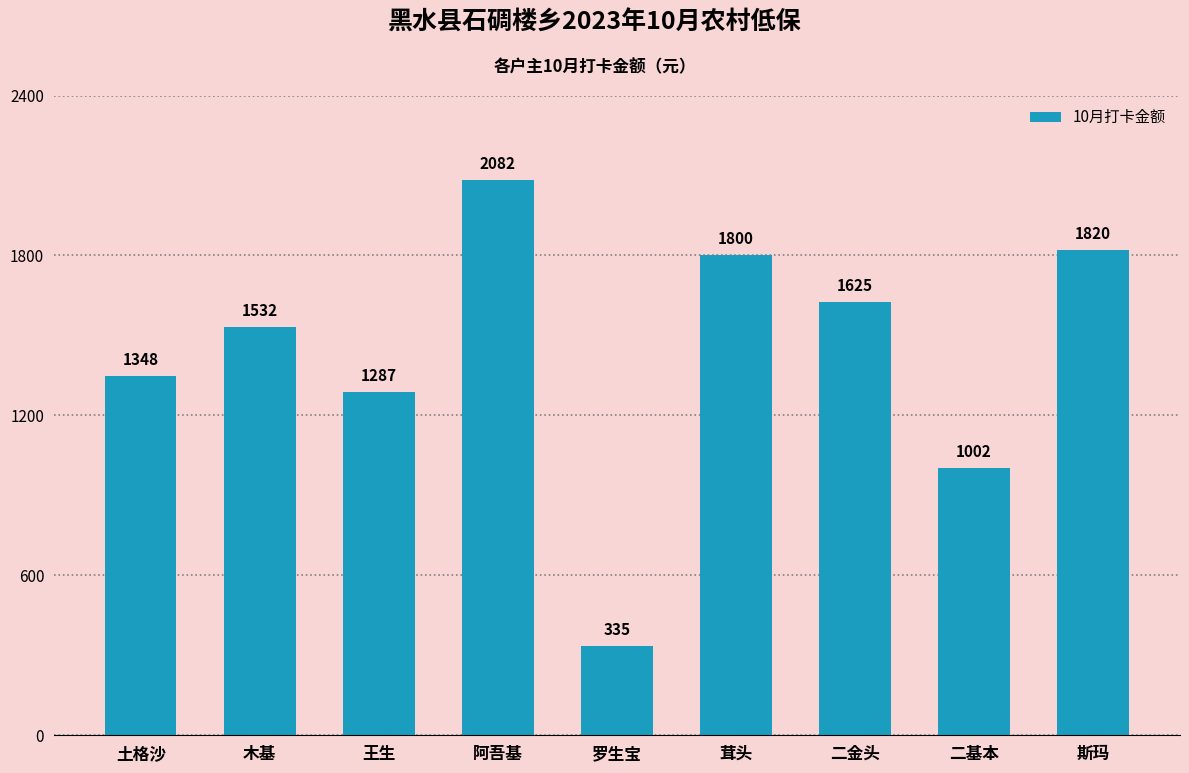

How many categories are shown in the chart?

9